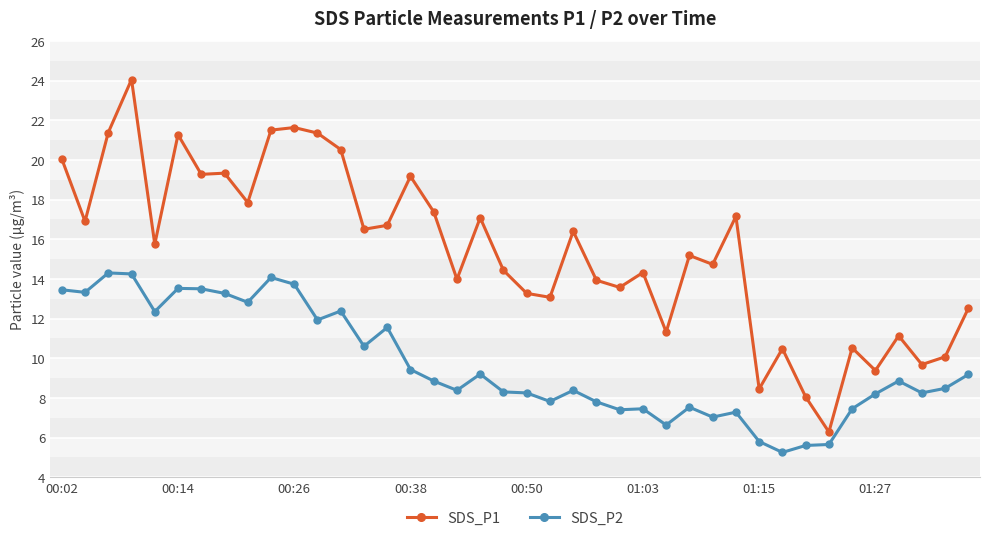

What is the value of the SDS_P1 point at the 19th from the left?

17.1